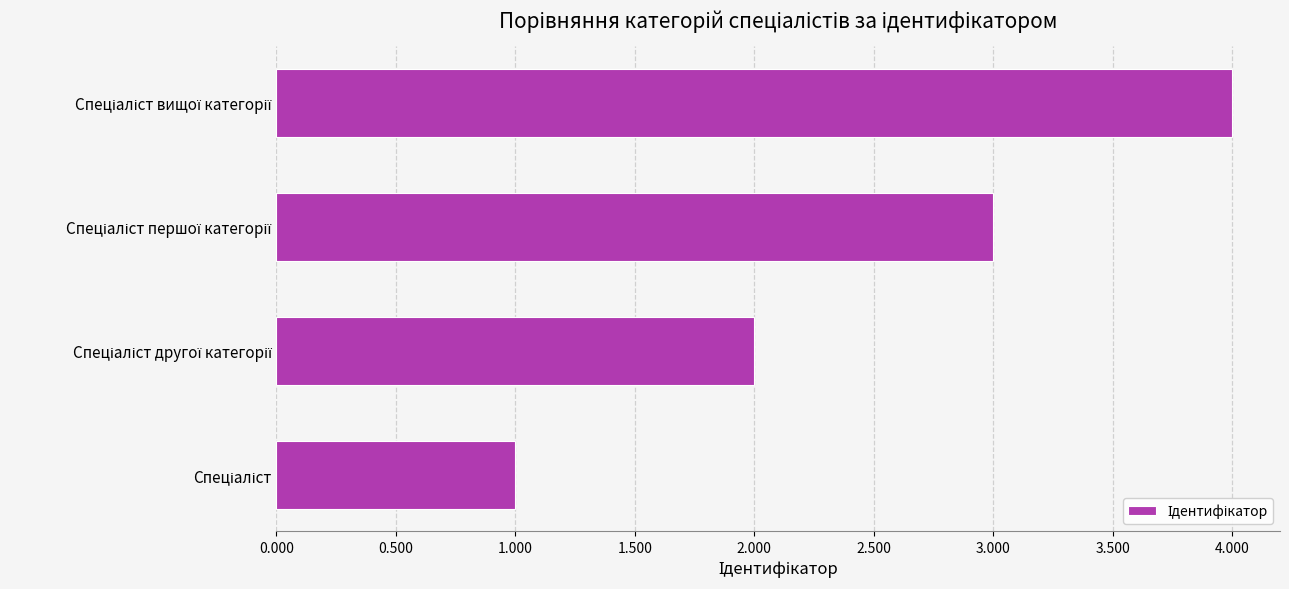

What is the greatest value displayed?

4